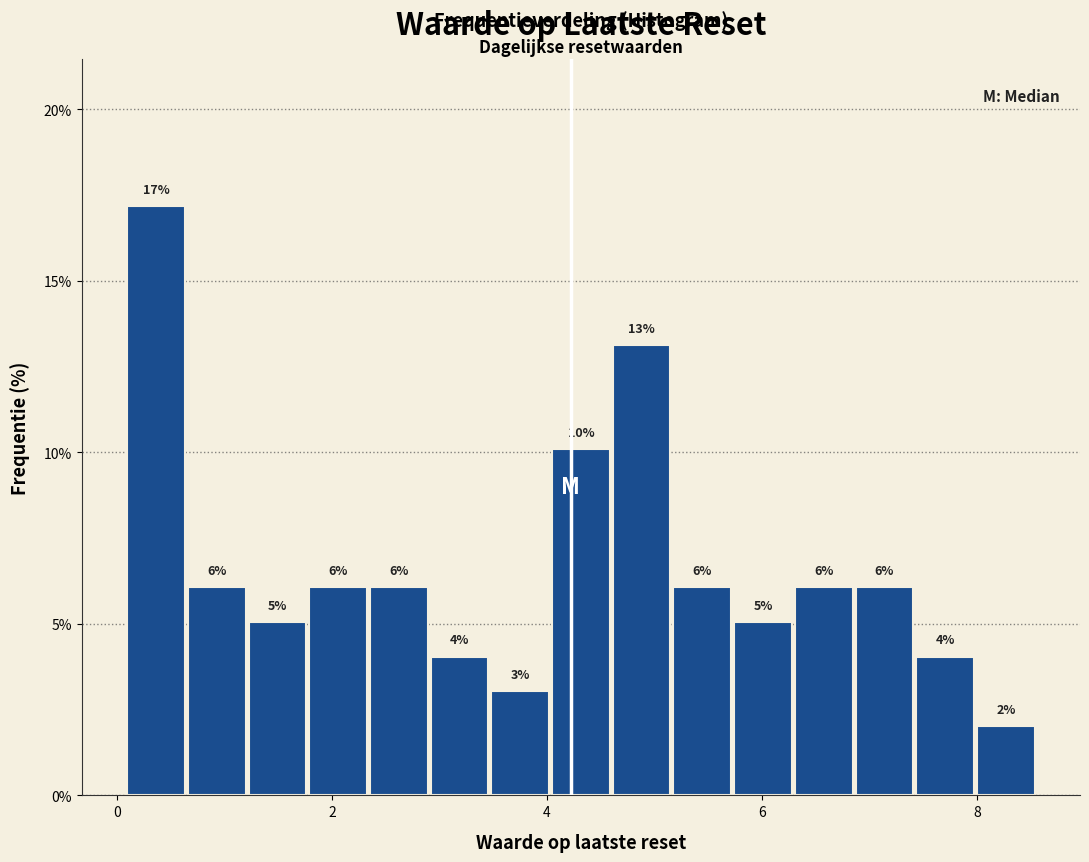

Read against the x-axis, roughly where is the centre of the tallest bar?

0.4